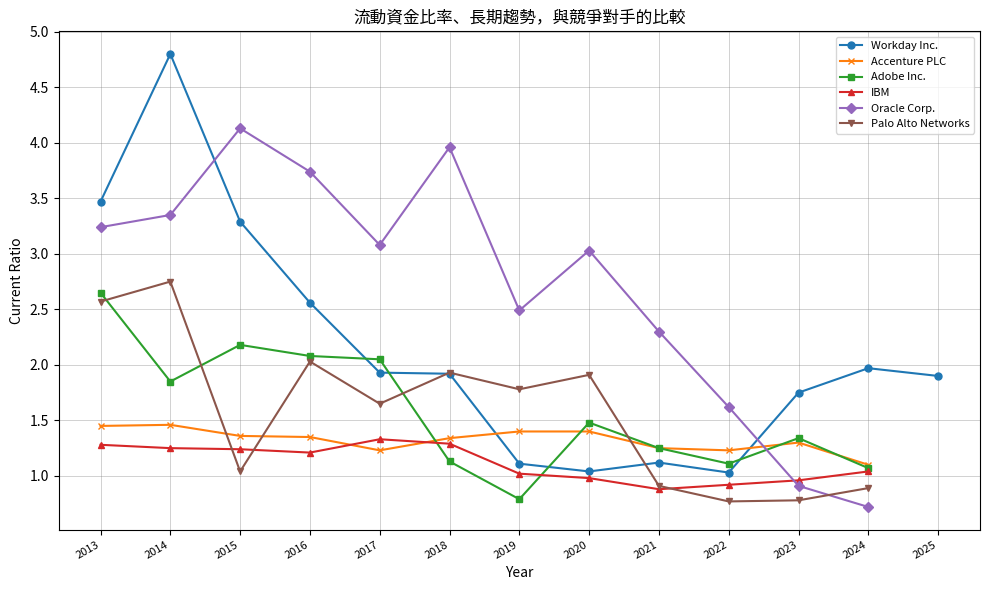

How many lines are shown in the chart?

6